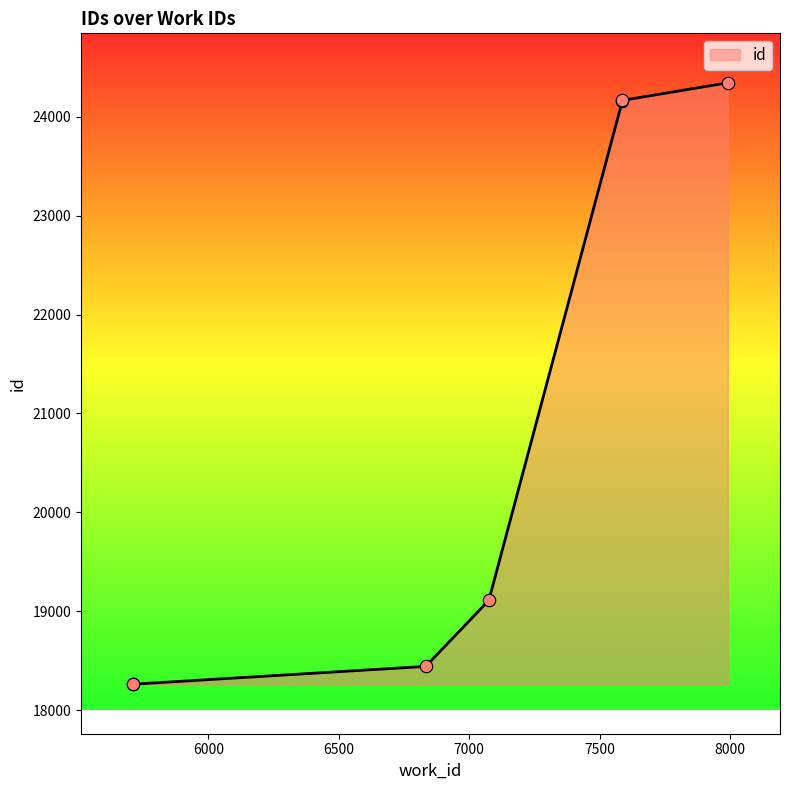

What is the ratio of the value at 5712 to the value at 5712?

1.0